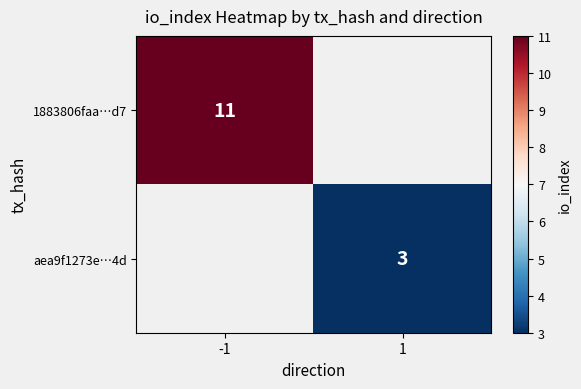

Rank the series by their average value, from highest to lowest.

1883806faa…d7, aea9f1273e…4d